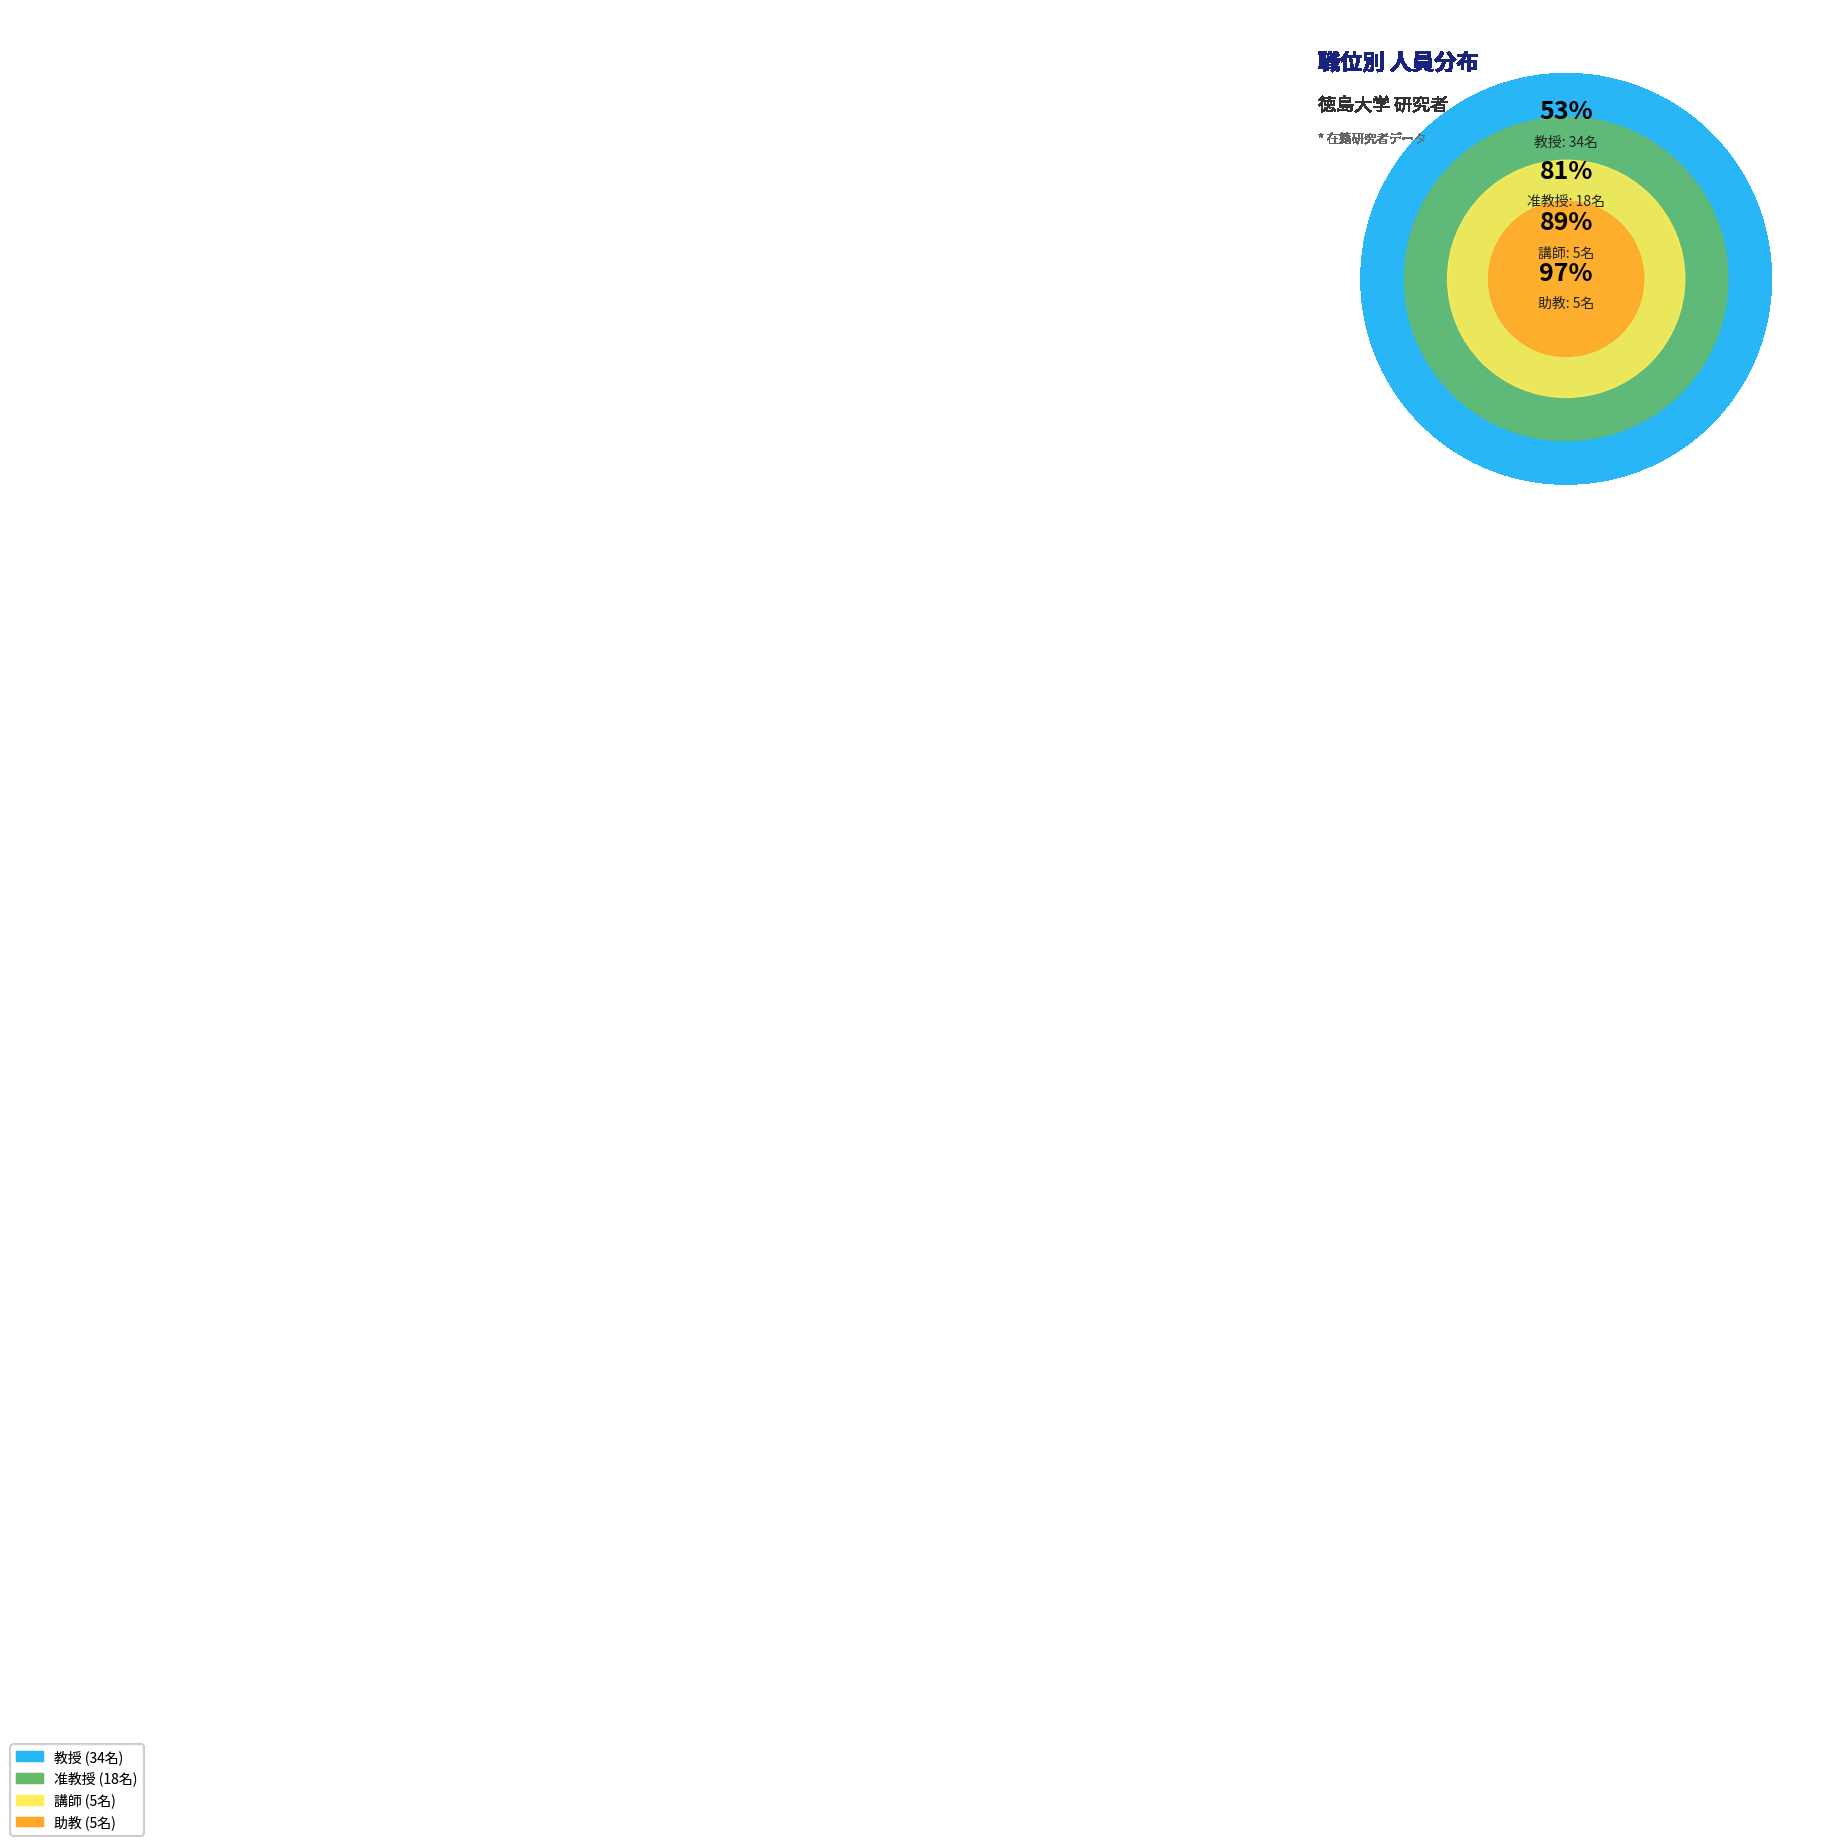

To the nearest percent, what percentage of the pie is 講師?

8%